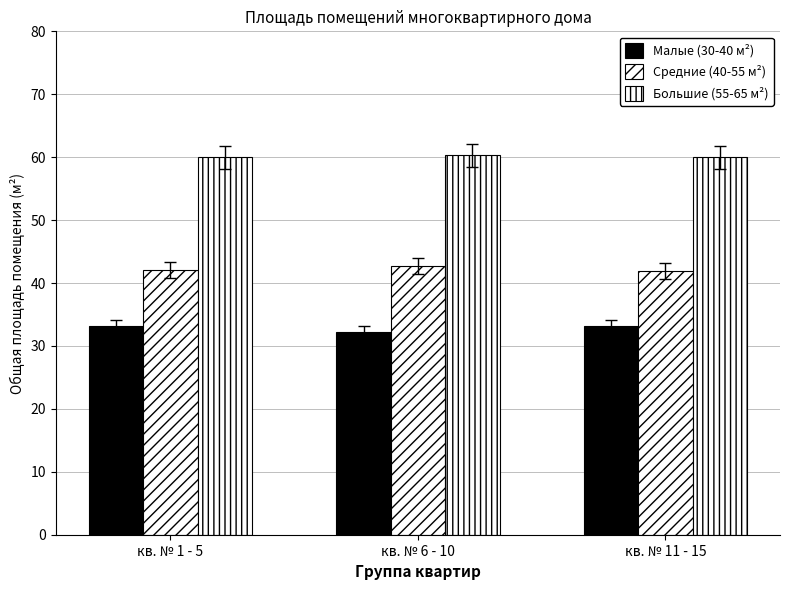

What is the difference between the second highest and minimum values in the Средние (40-55 м²) series?

0.2